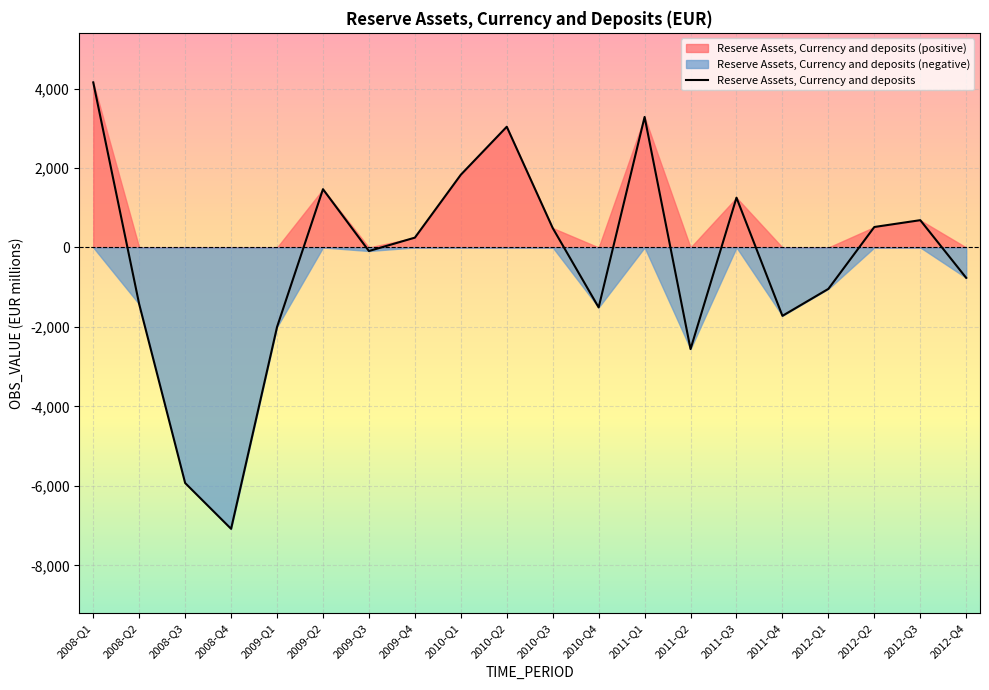

Which category has the lowest value across all series?

2008-Q4